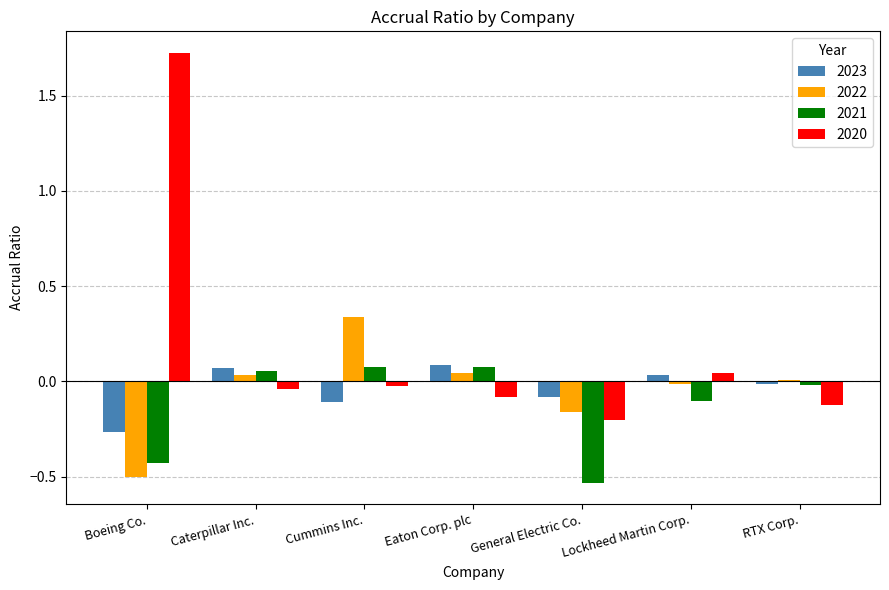

What is the spread (max minus min) of values at Boeing Co.?

2.2